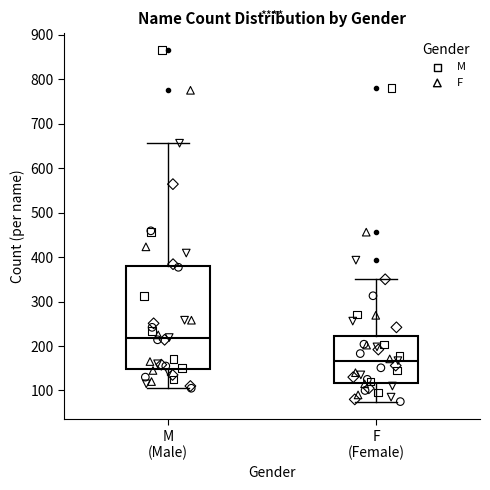

Comparing the boxes themselves (not the whiskers), which one is the tallest?

M (Male)